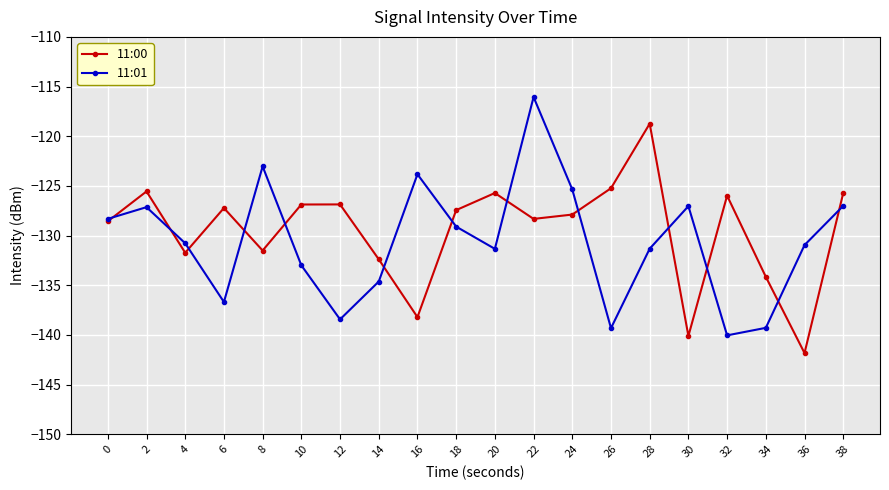

List the series in order of their peak value, highest first.

11:01, 11:00